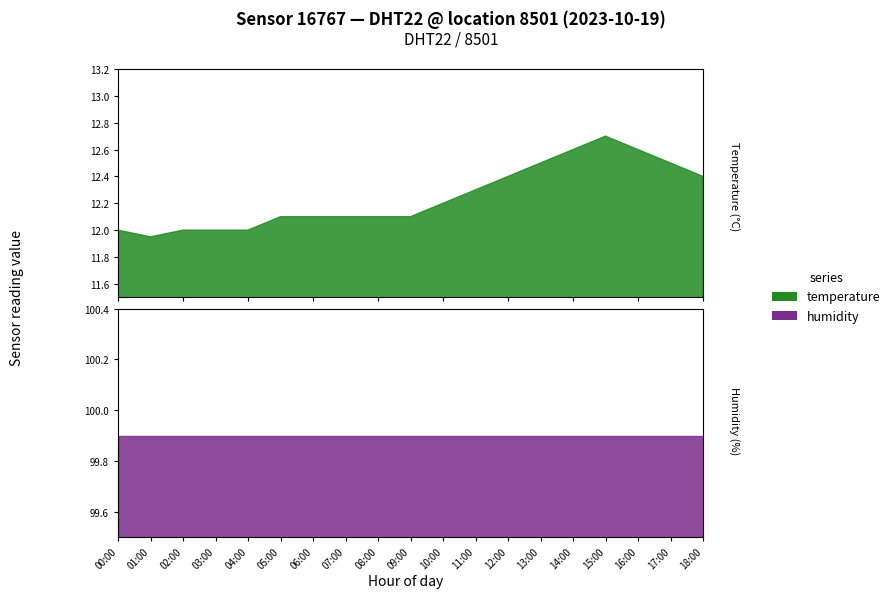

Does the chart display data point markers on the line(s)?

No